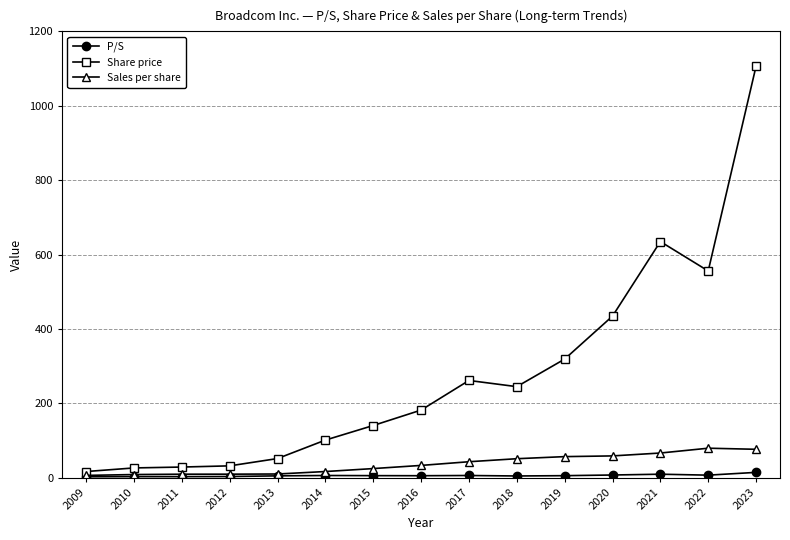

Does the chart have visible grid lines?

Yes